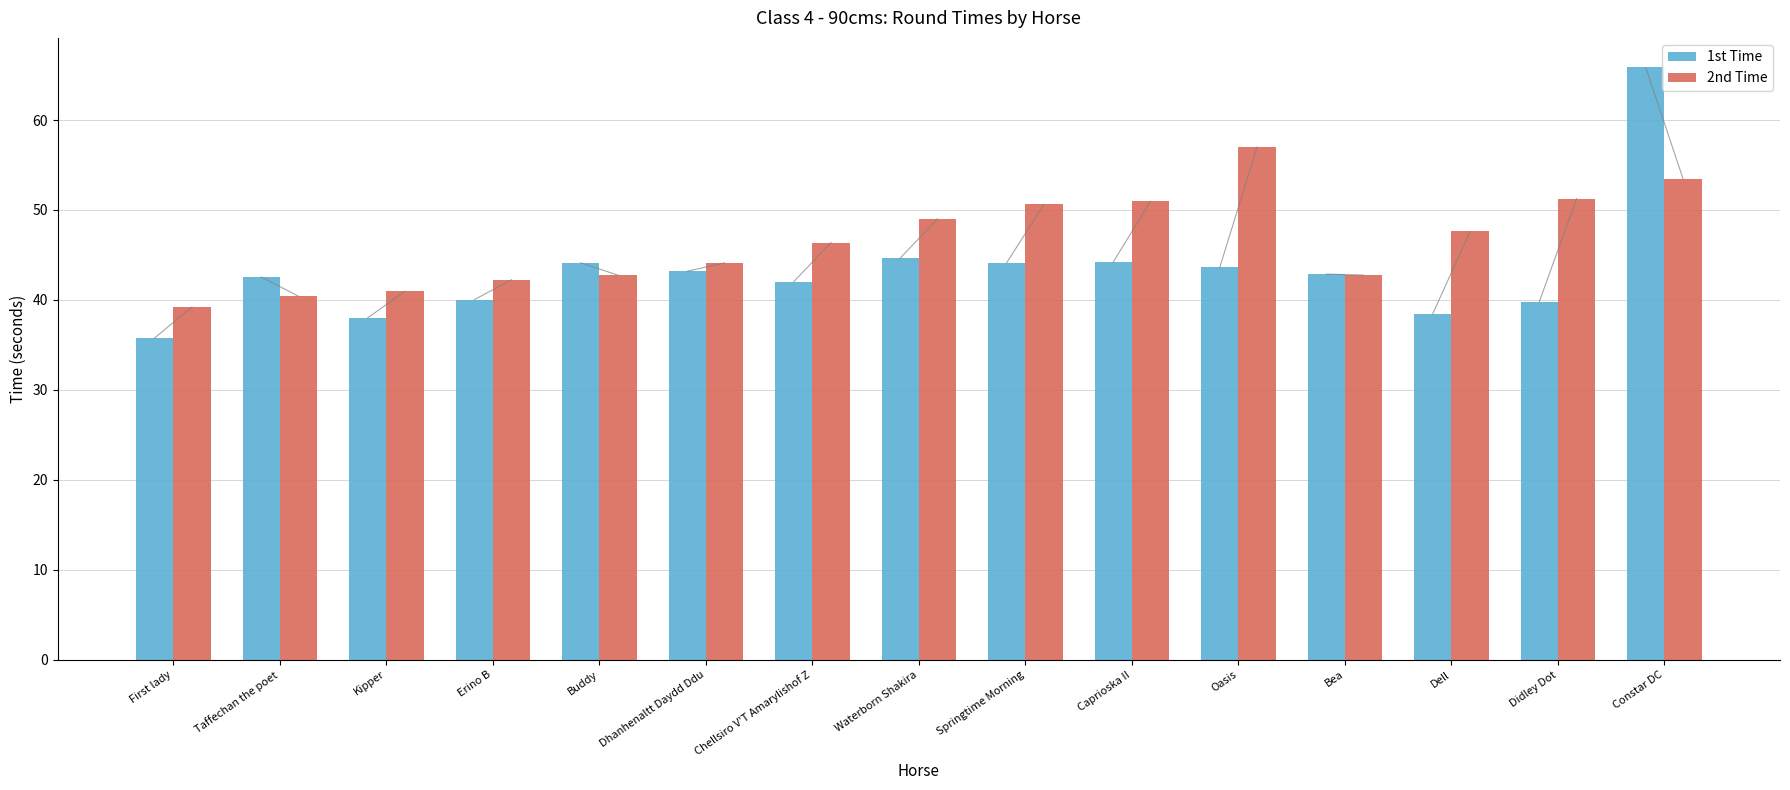

The value of 2nd Time at Caprioska II is 51.0. True or false?

True